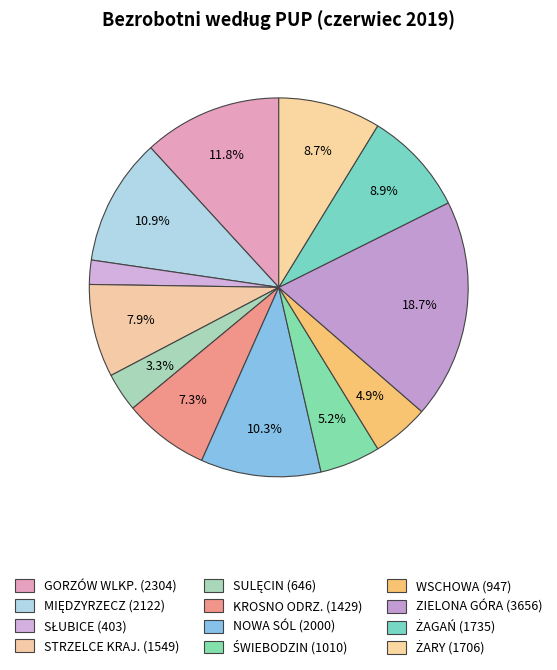

To the nearest percent, what portion does KROSNO ODRZ. represent?

7%